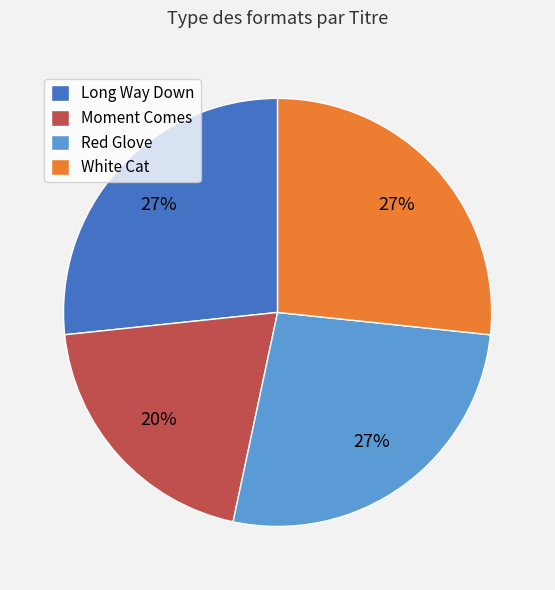

Which has a higher value, Moment Comes or Long Way Down?

Long Way Down